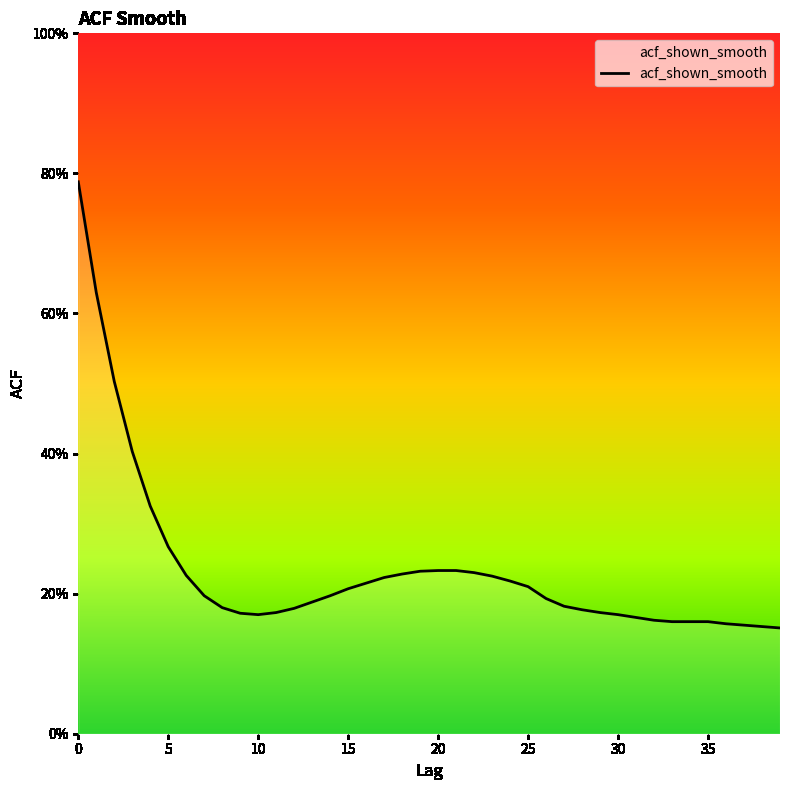

Reading left to right, what are all the values shown in this chart?

0=0.8	1=0.6	2=0.5	3=0.4	4=0.3	5=0.3	6=0.2	7=0.2	8=0.2	9=0.2	10=0.2	11=0.2	12=0.2	13=0.2	14=0.2	15=0.2	16=0.2	17=0.2	18=0.2	19=0.2	20=0.2	21=0.2	22=0.2	23=0.2	24=0.2	25=0.2	26=0.2	27=0.2	28=0.2	29=0.2	30=0.2	31=0.2	32=0.2	33=0.2	34=0.2	35=0.2	36=0.2	37=0.2	38=0.2	39=0.2